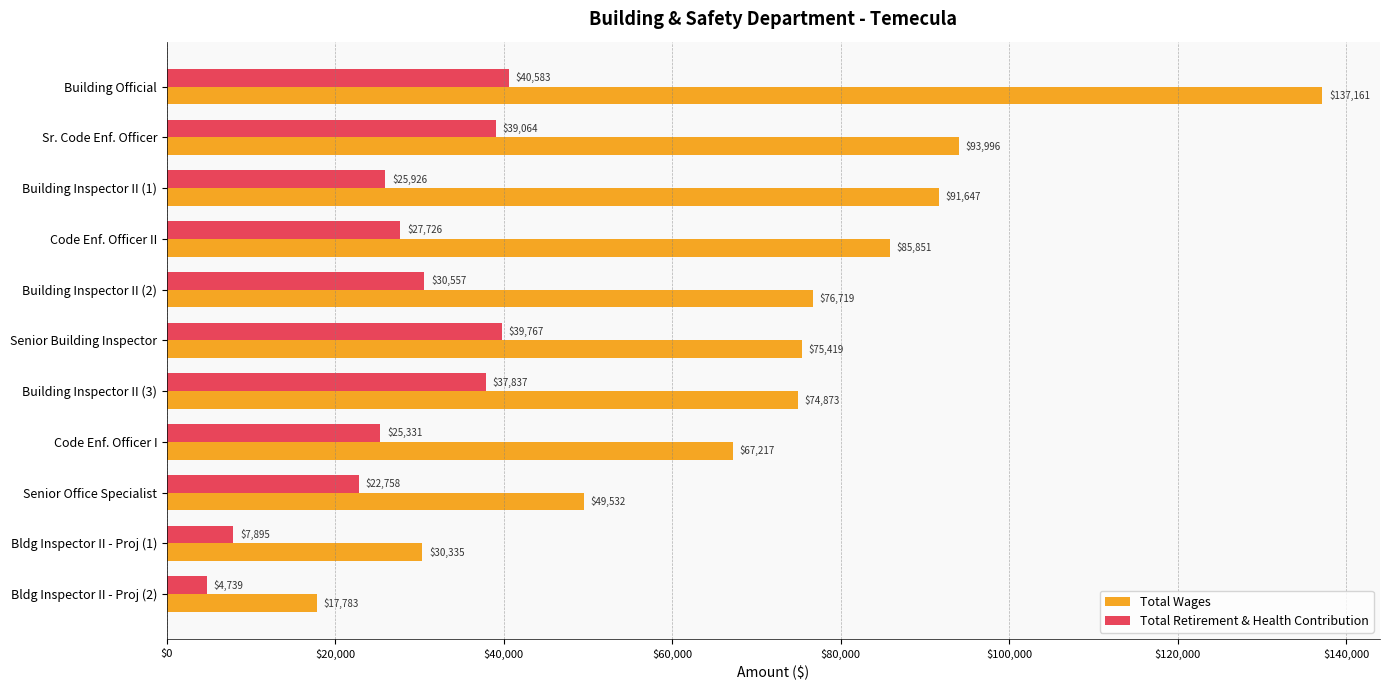

What is the highest value of the Total Wages series?

137161